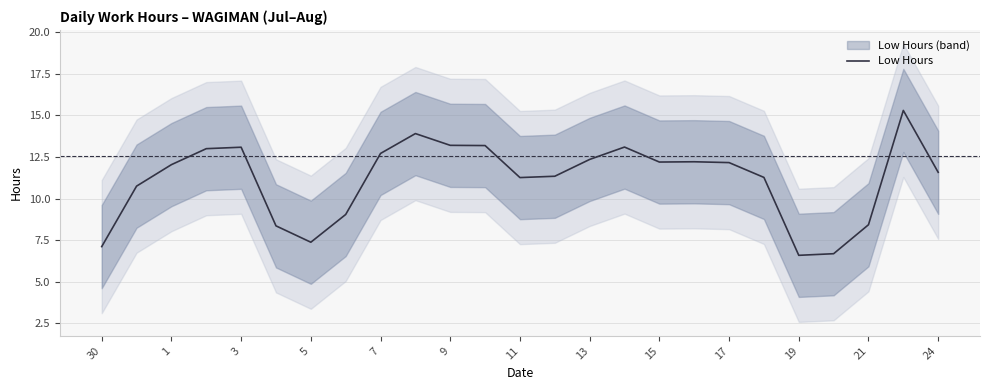

The Low Hours series shows 11.6 at 24. True or false?

True